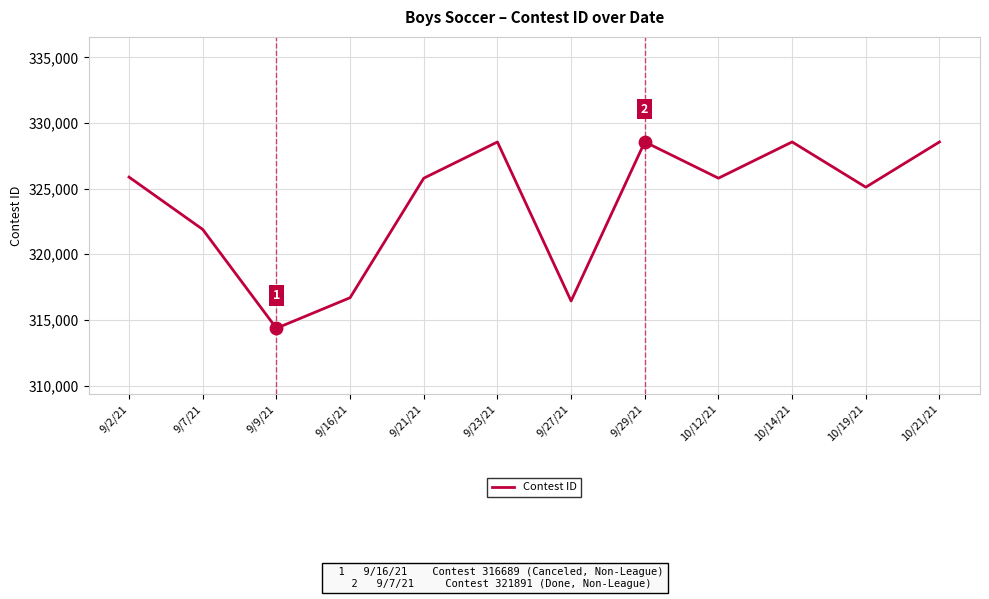

Between 10/12/21 and 9/29/21, which is larger?

9/29/21